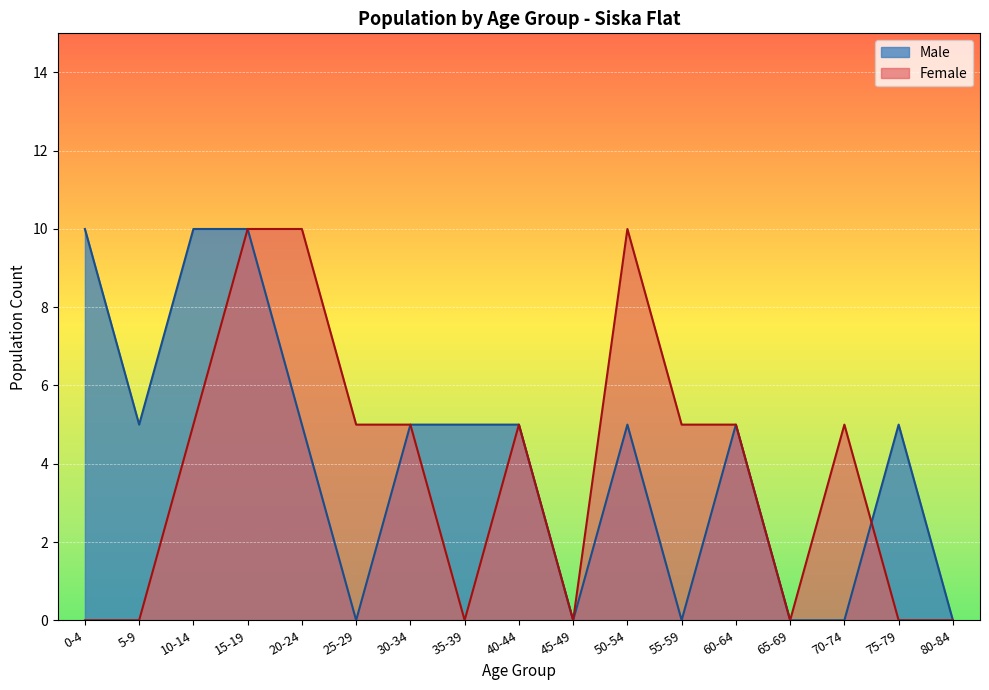

What is the average value of the Female series?

4